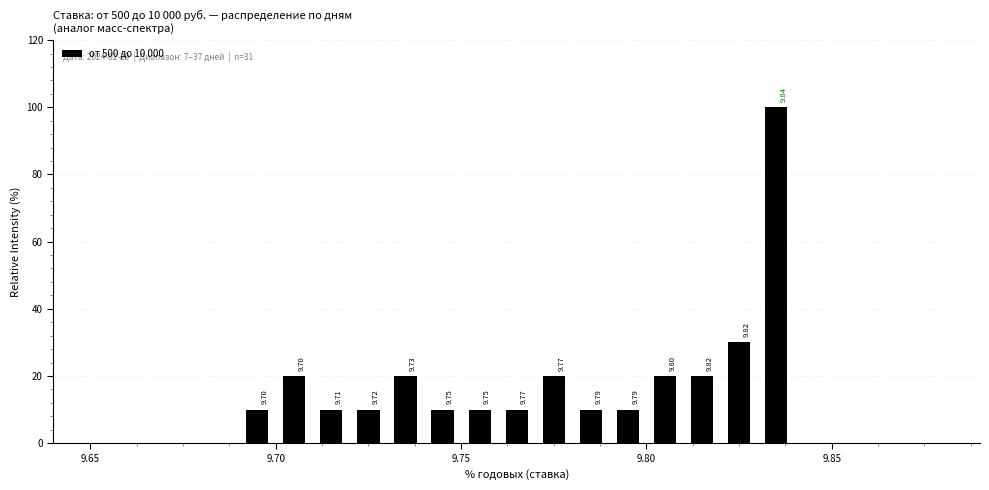

Around what value on the x-axis is the tallest bar? Give the approximate position of its centre, as read against the axis.

9.835